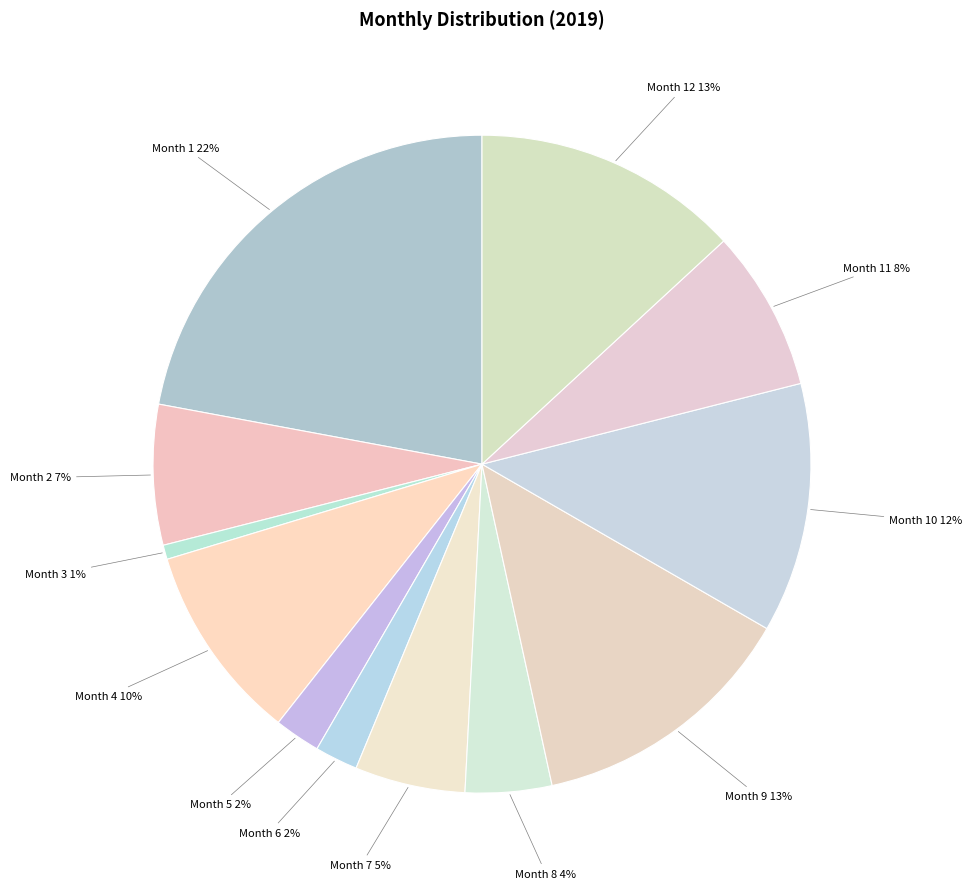

Between Month 9 and Month 2, which is larger?

Month 9